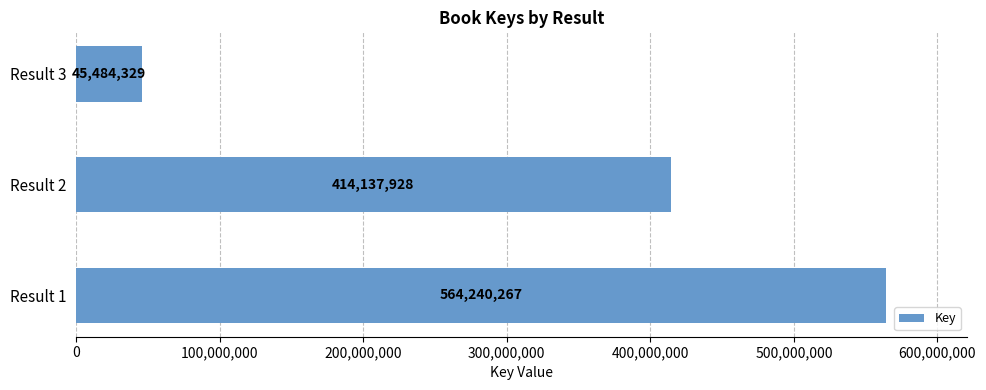

List the labels in order of value, smallest first.

Result 3, Result 2, Result 1